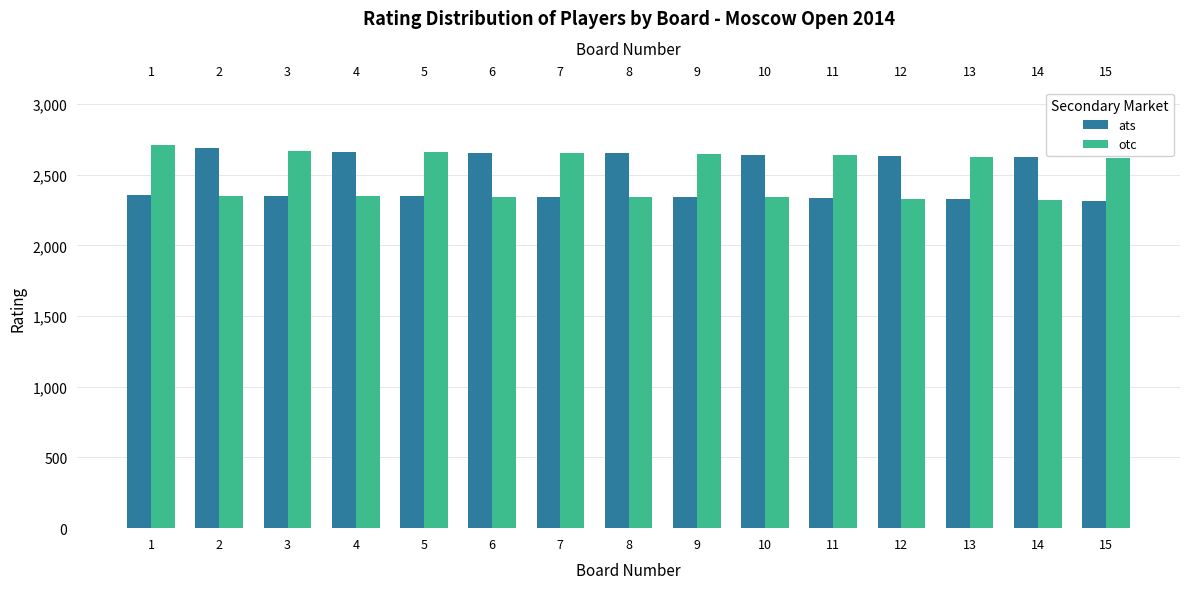

What is the greatest value displayed?

2710